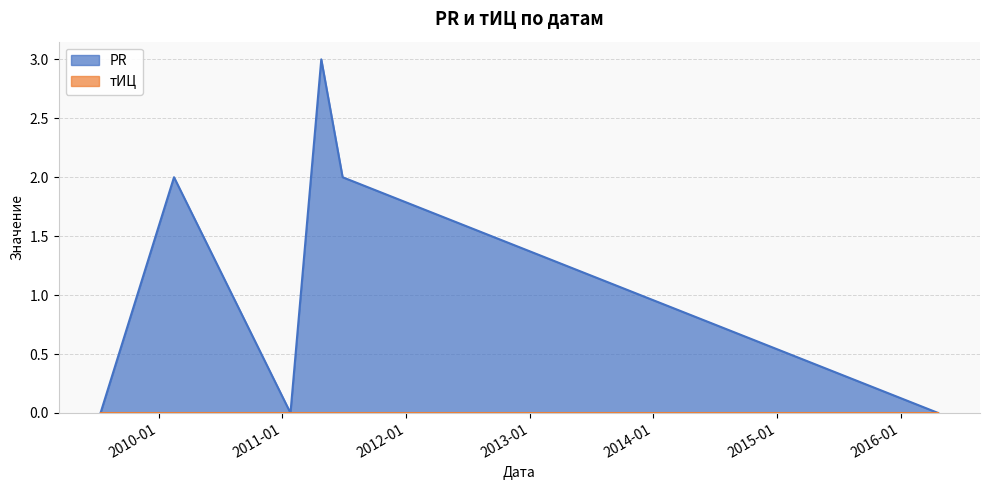

Which label corresponds to the largest value in the chart?

2011-04-26